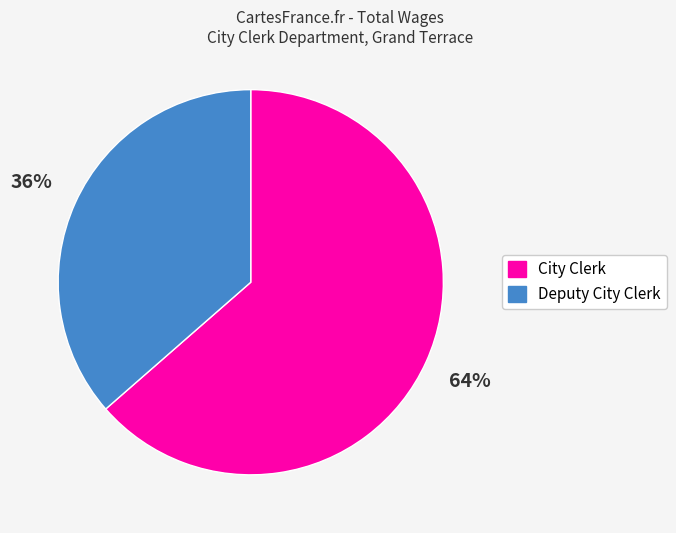

To the nearest percent, what is the average slice percentage?

50%